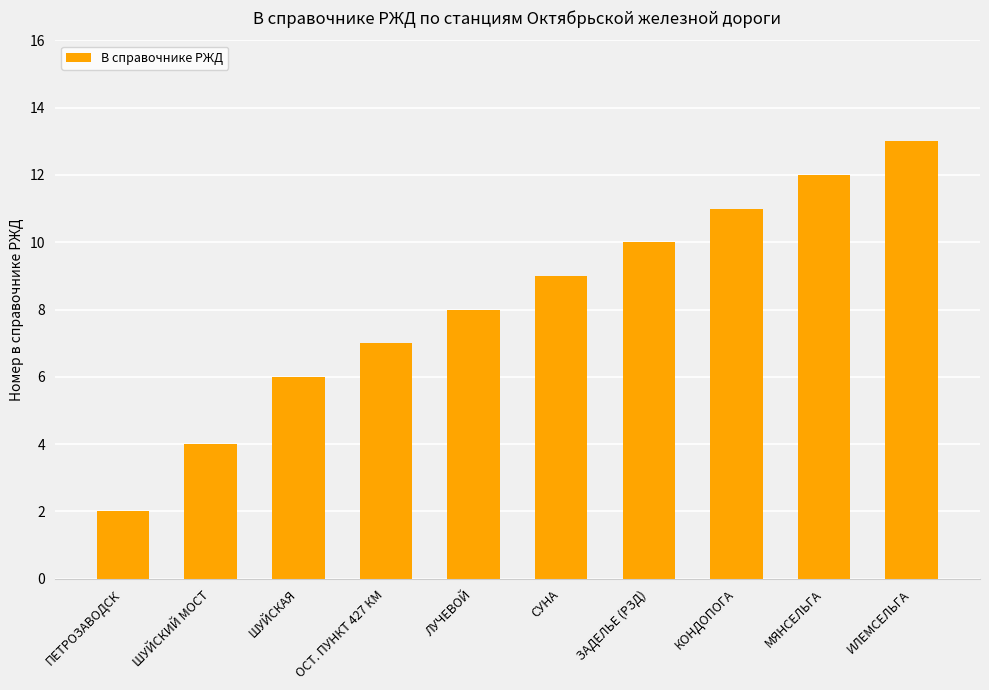

Does the chart contain stacked bars?

No